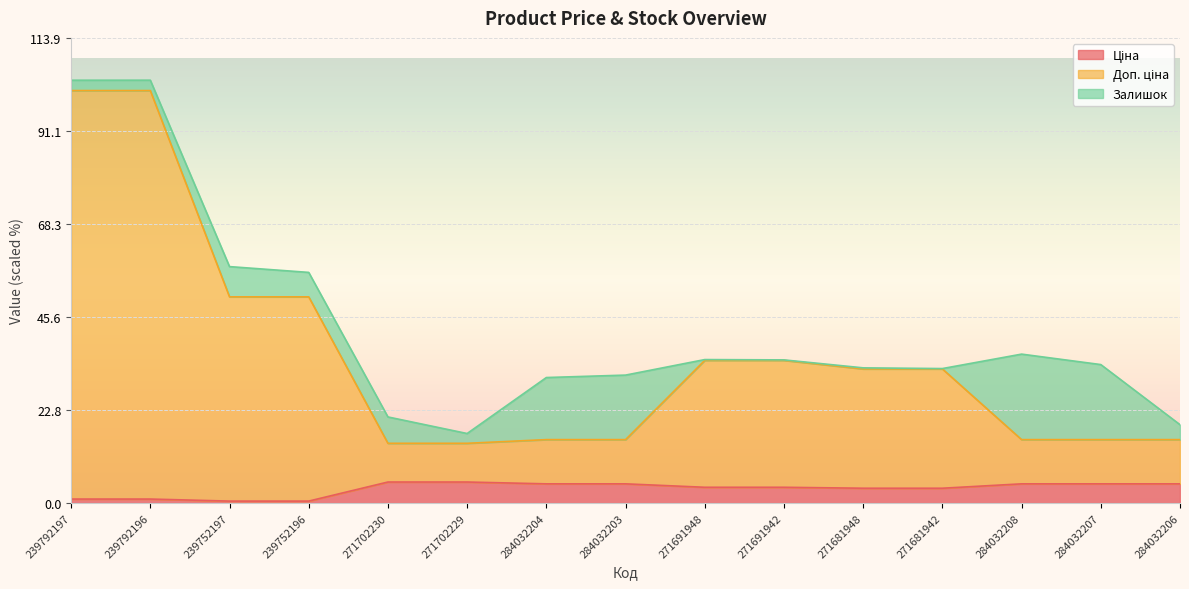

What is the total value across all series at 271702230?

21.1